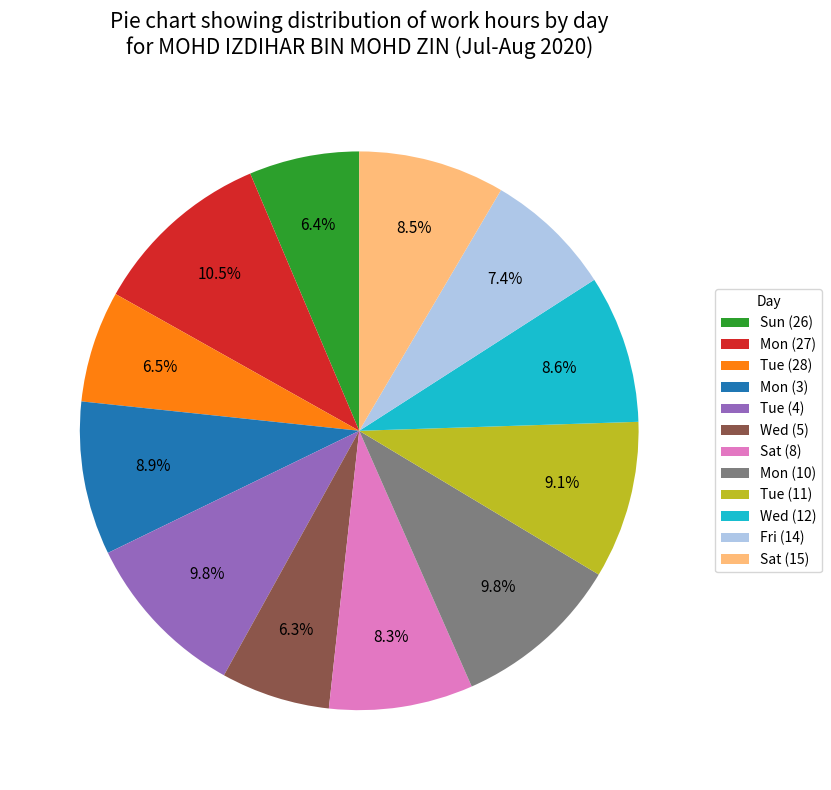

Count the number of slices in the pie.

12